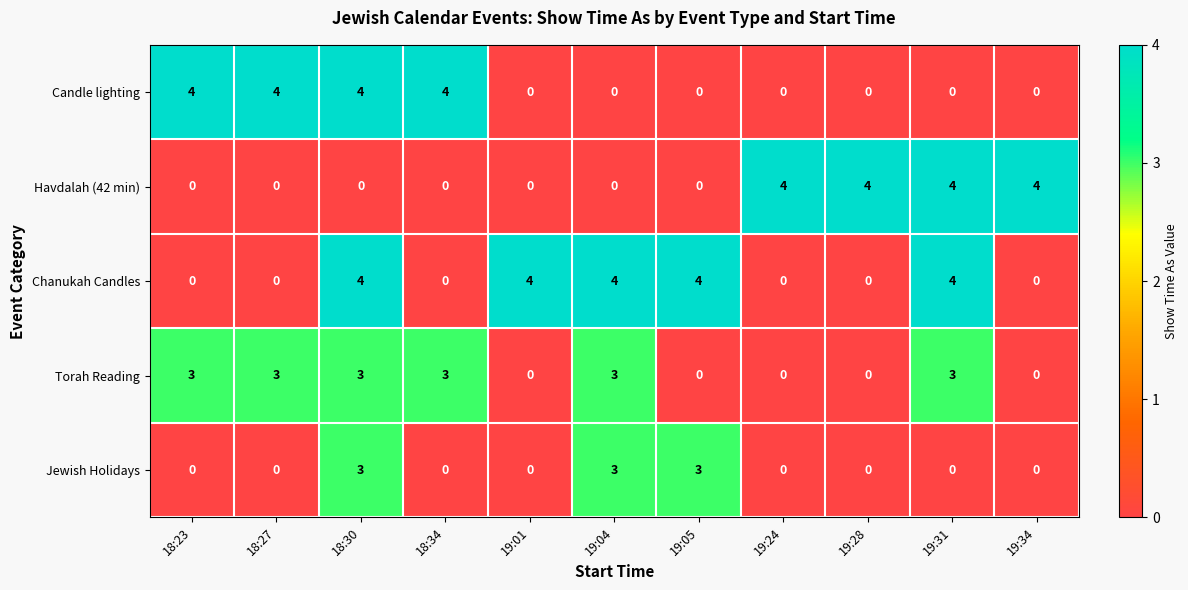

What is the difference between the second highest and minimum values in the Jewish Holidays series?

3